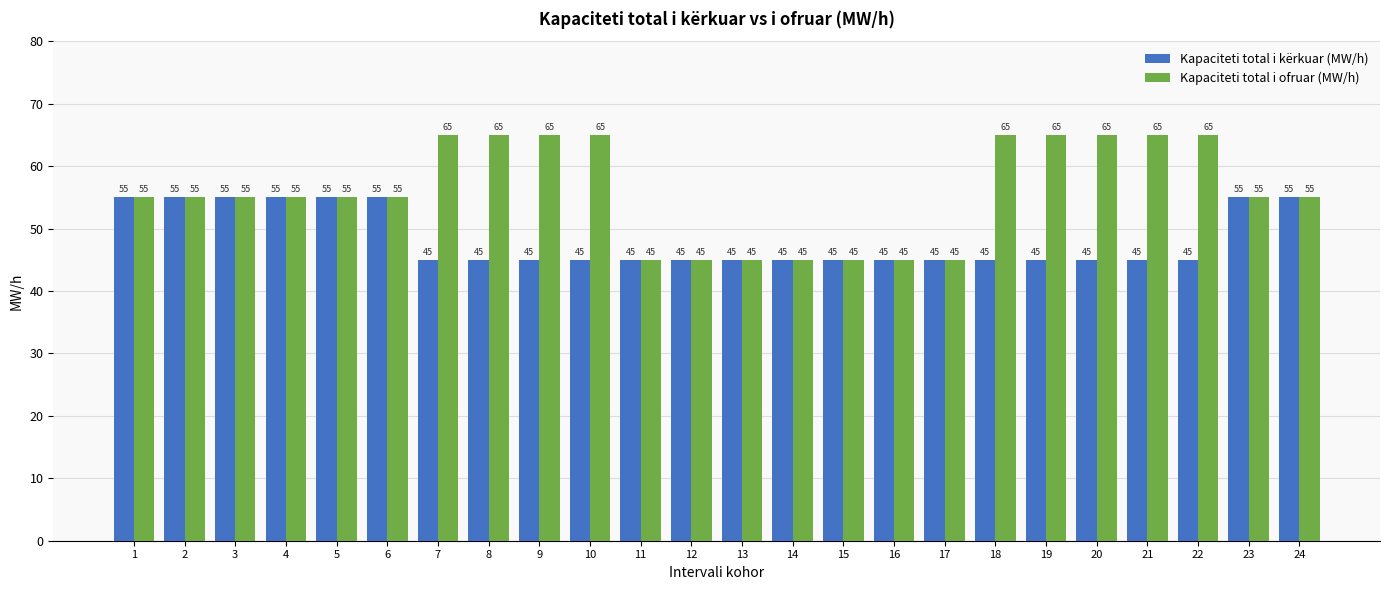

What is the difference between the Kapaciteti total i kërkuar (MW/h) values at 2 and 8?

10